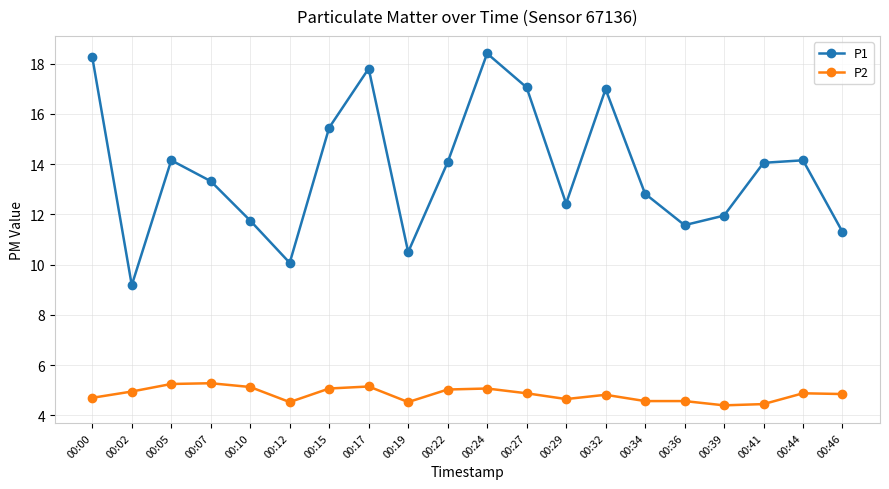

The value of P2 at 00:44 is 6.4. True or false?

False